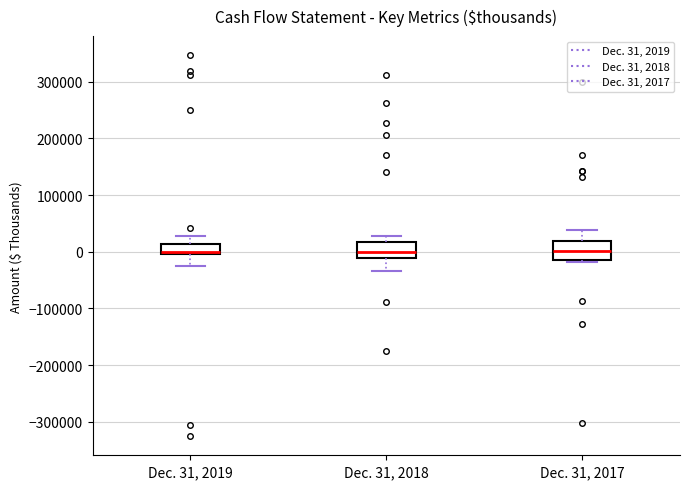

Where is the lower edge of the box for Dec. 31, 2017 on the y-axis? The values are not printed on the chart, so give them approximately, as read against the axis.

-10000